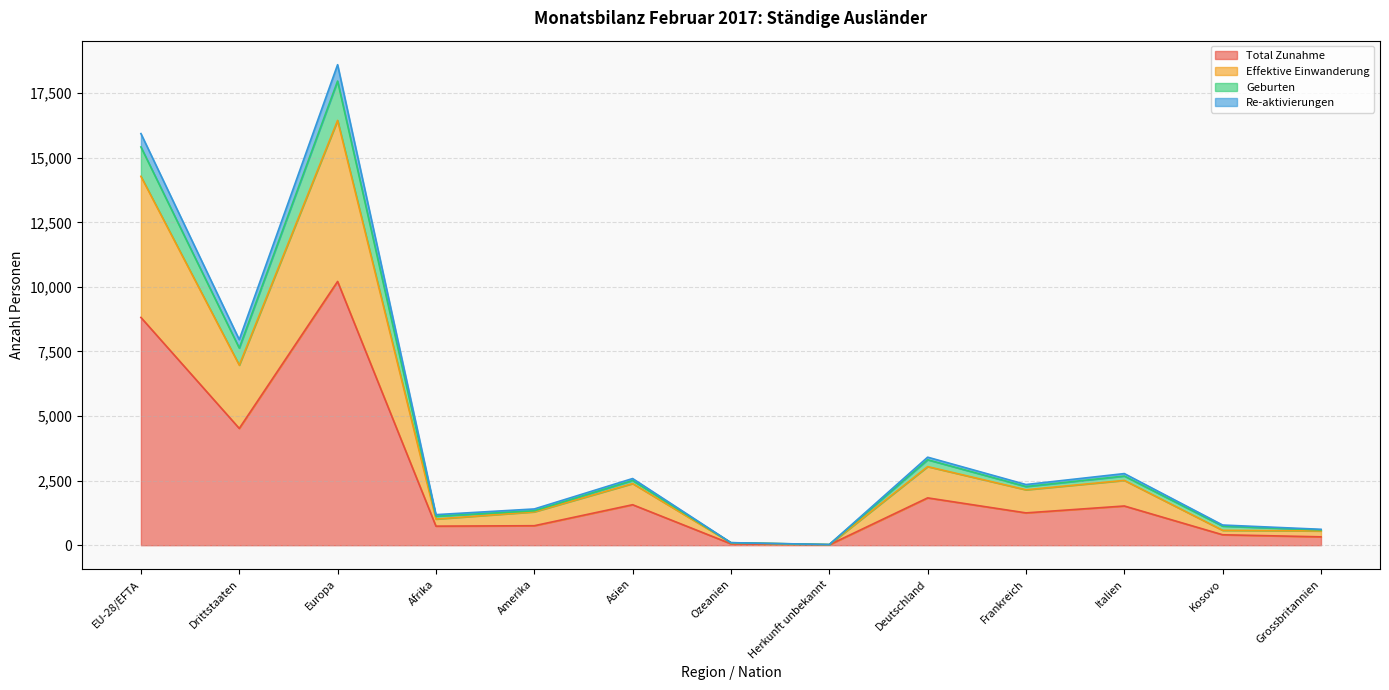

True or false: Total Zunahme has more than 0 interior local peaks.

True